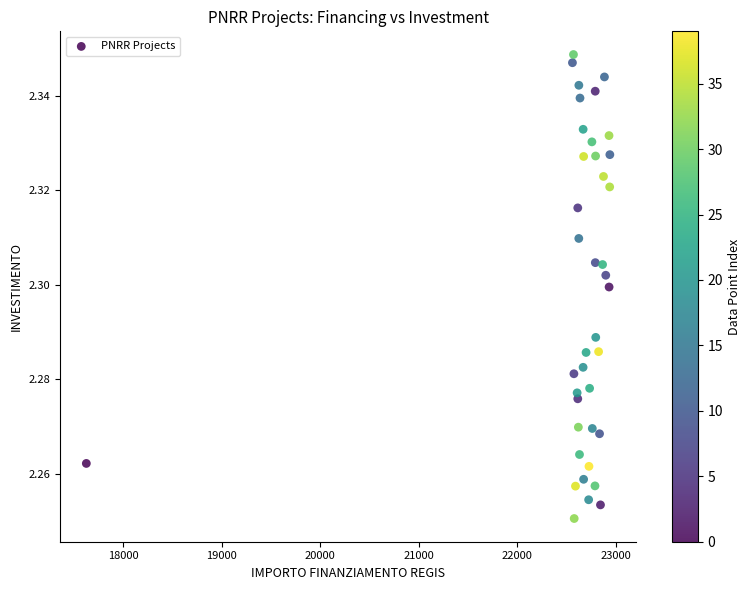

What is the range of X values (max minus min)?

5313.3